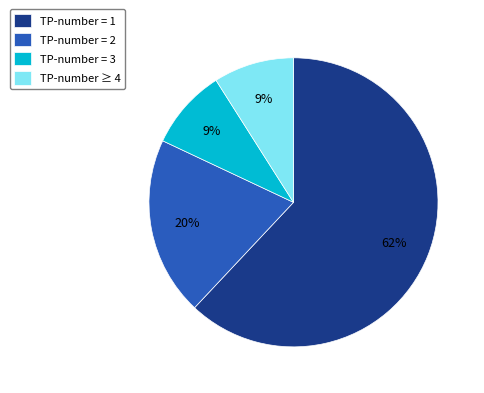

Combined, do TP-number ≥ 4 and TP-number = 2 account for over 50%?

No